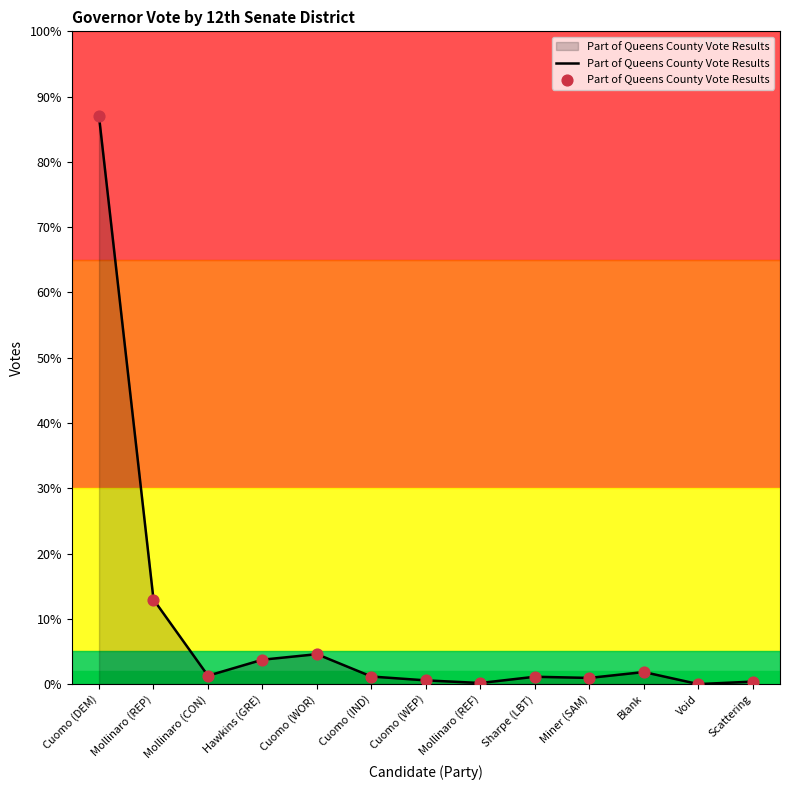

What is the change in value from Cuomo (IND) to Scattering?

-555